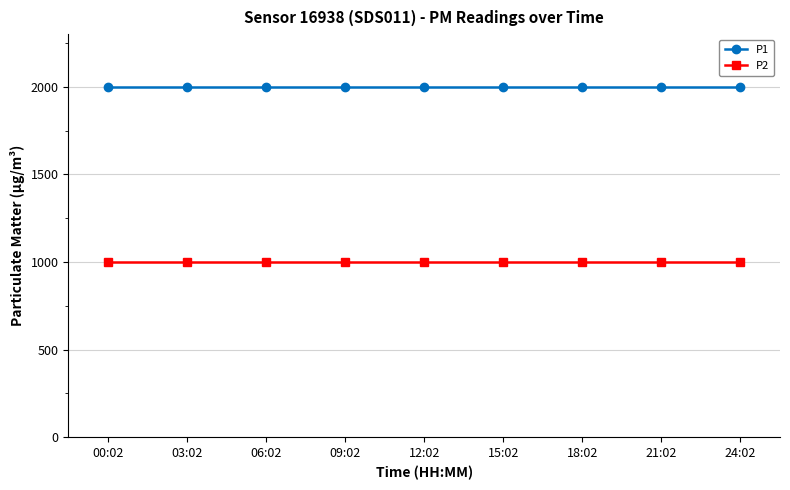

What are all the series names shown in the legend?

P1, P2